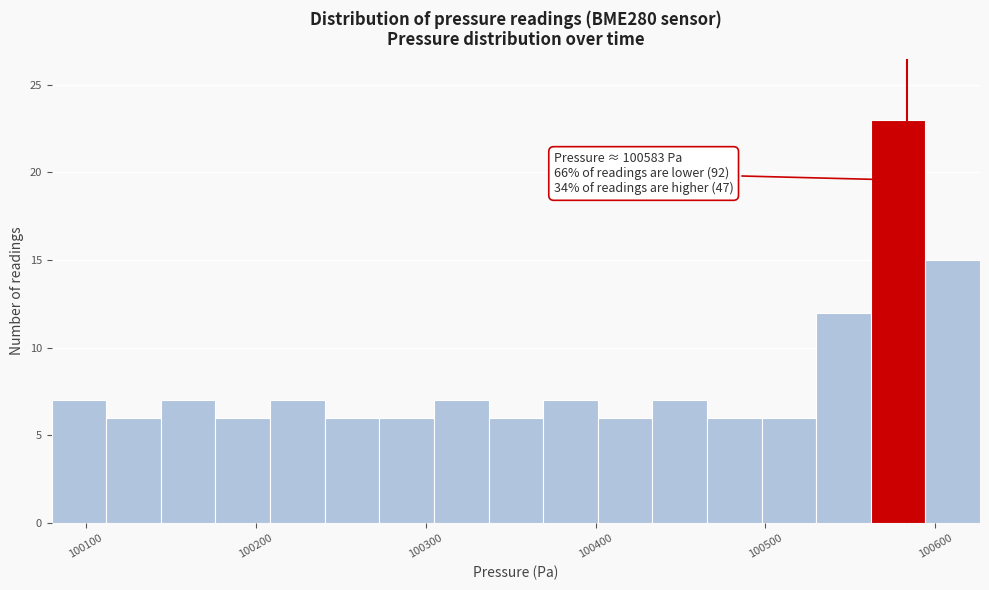

Around what value on the x-axis is the tallest bar? Give the approximate position of its centre, as read against the axis.

100580